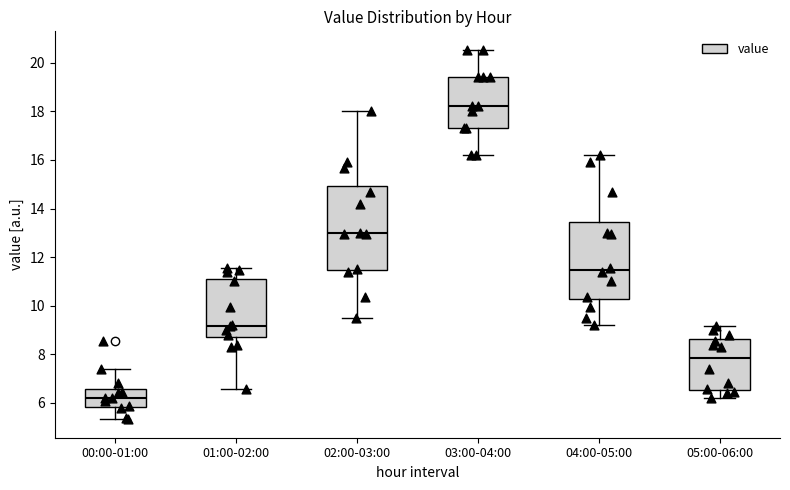

Which box has the lowest median line?

00:00-01:00